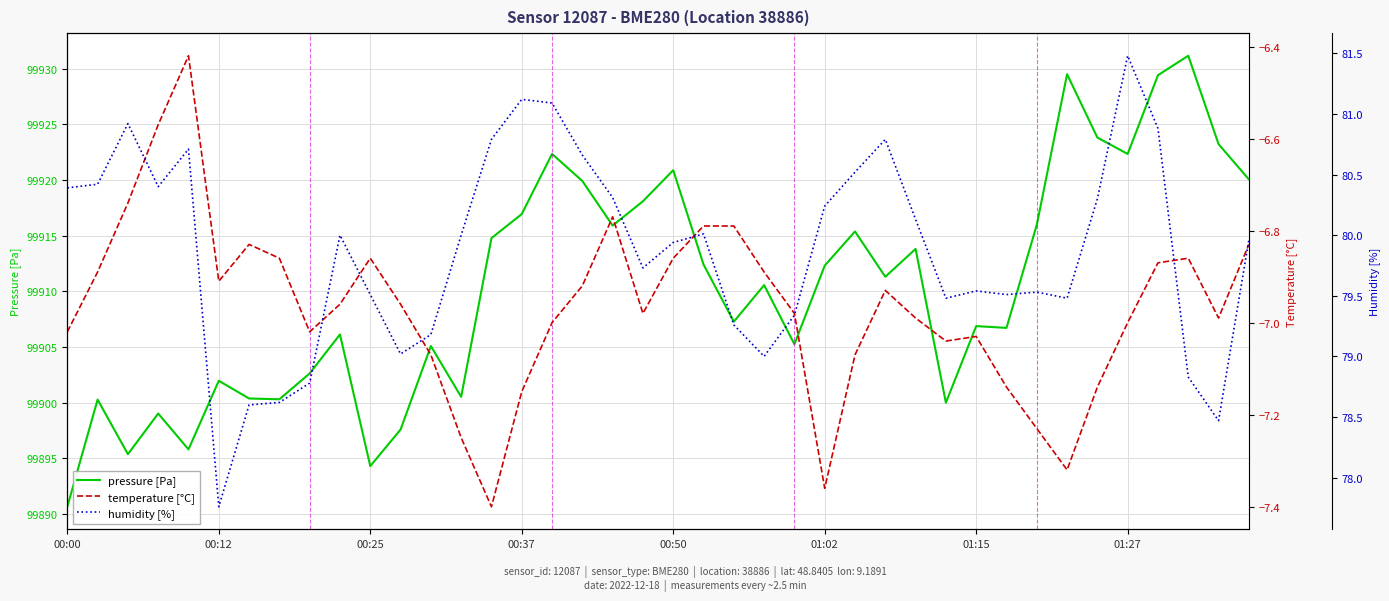

Does the chart have visible grid lines?

Yes